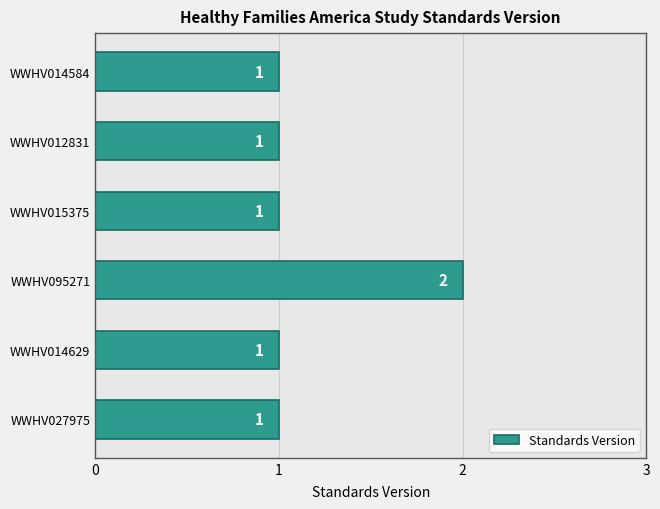

How many distinct data groups are displayed?

1